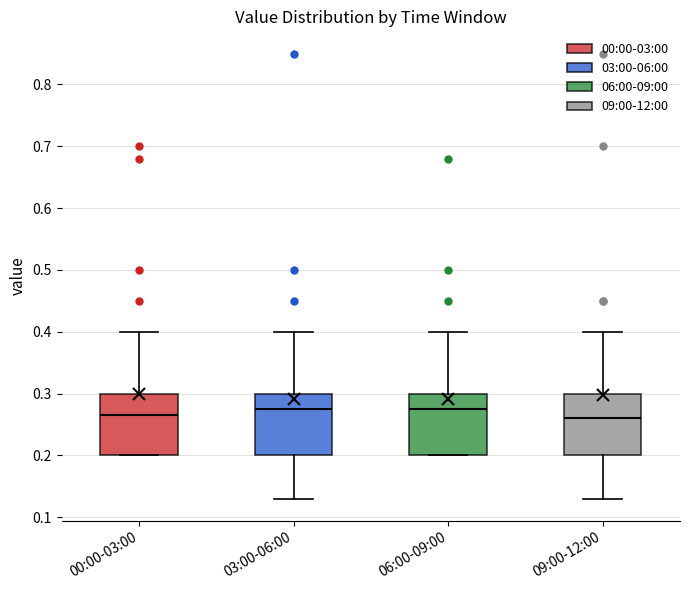

Reading left to right, read every box against the y-axis: the position of its median line, the range the box covers, and the ends of its whiskers. The values are not printed on the chart, so give them approximately, as read against the axis.

00:00-03:00: median 0.27, box 0.20 to 0.30, whiskers 0.20 to 0.40
03:00-06:00: median 0.28, box 0.20 to 0.30, whiskers 0.13 to 0.40
06:00-09:00: median 0.28, box 0.20 to 0.30, whiskers 0.20 to 0.40
09:00-12:00: median 0.26, box 0.20 to 0.30, whiskers 0.13 to 0.40